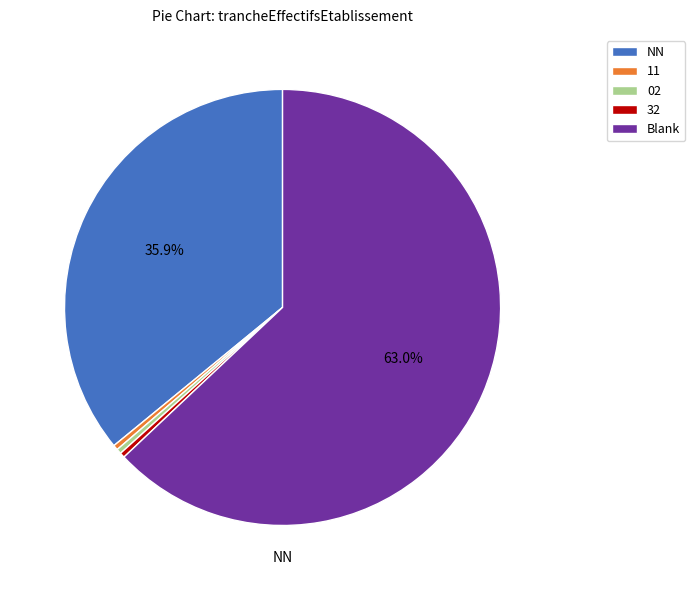

How many slices are in this pie chart?

5